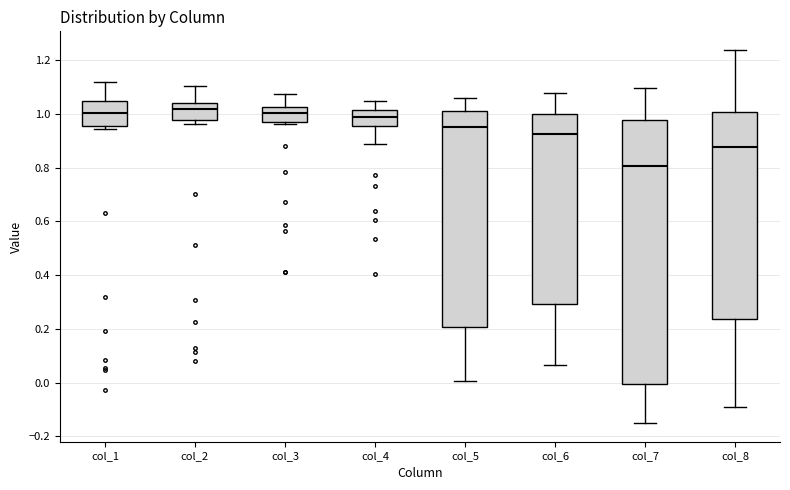

Which box's median line is the lowest?

col_7